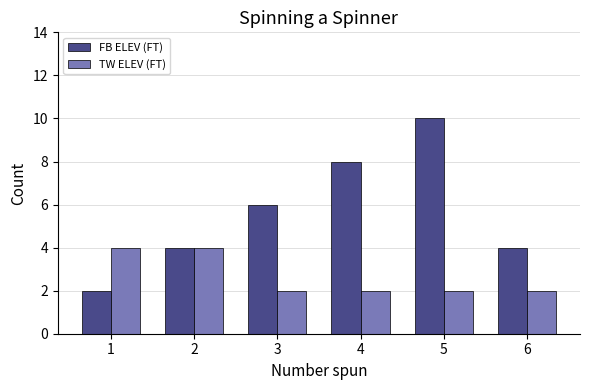

True or false: TW ELEV (FT) has a value of 3 at 6.

False